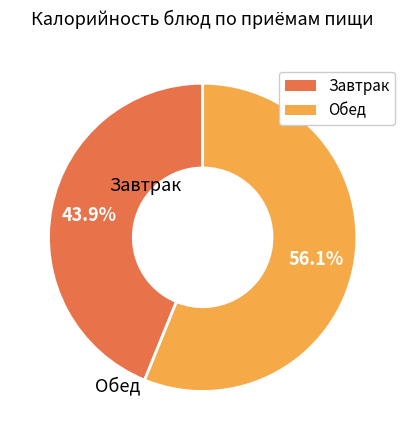

To the nearest percent, what is the difference between the largest and smallest slice percentages?

12%